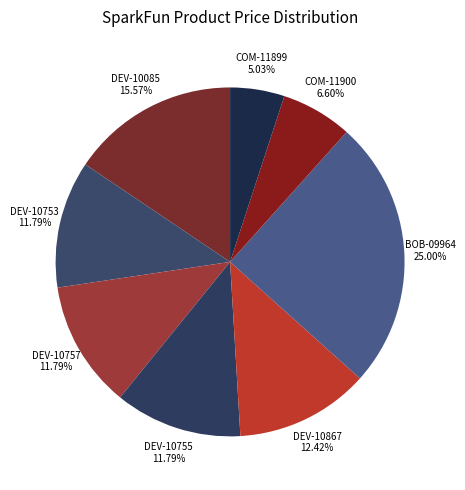

How many segments does this pie chart have?

8